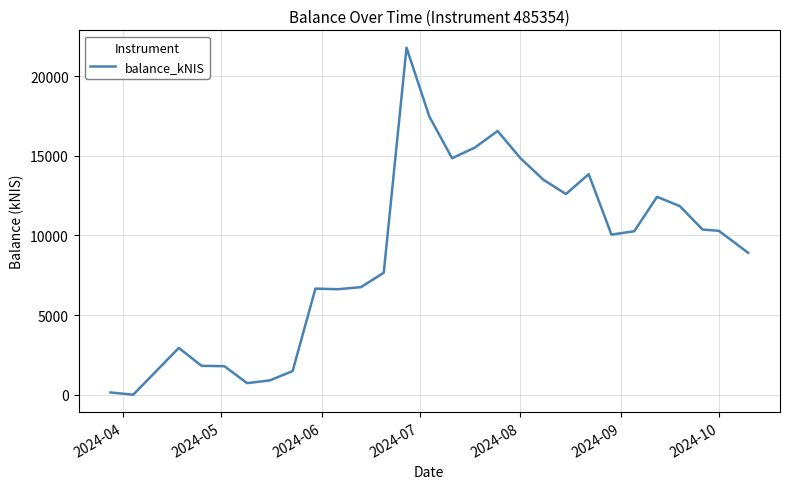

What is the maximum value shown in the chart?

21783.5